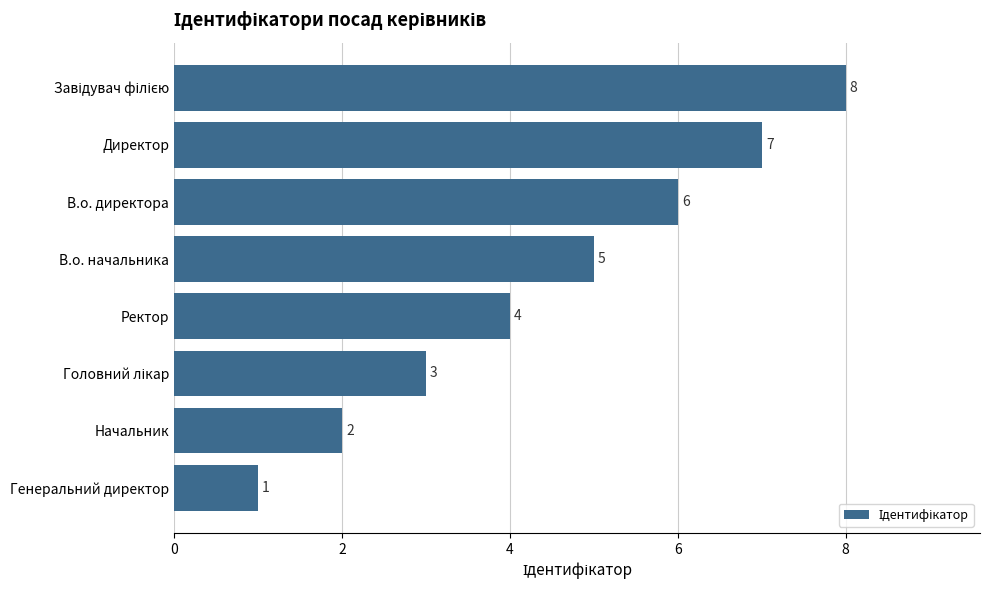

What is the sum of all values?

36